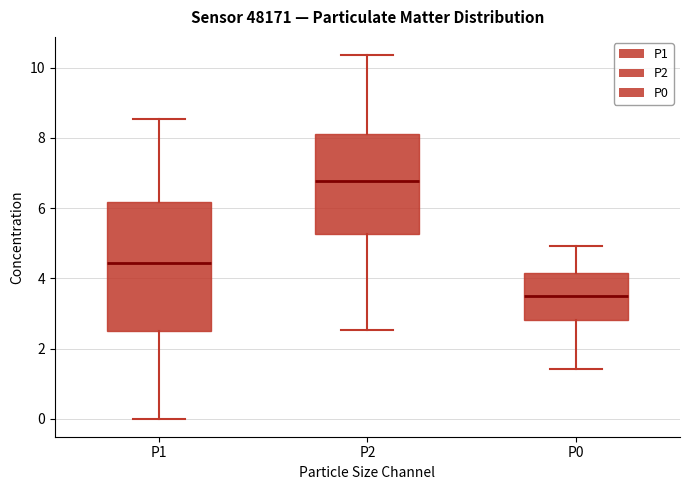

Which box's median line is the lowest?

P0